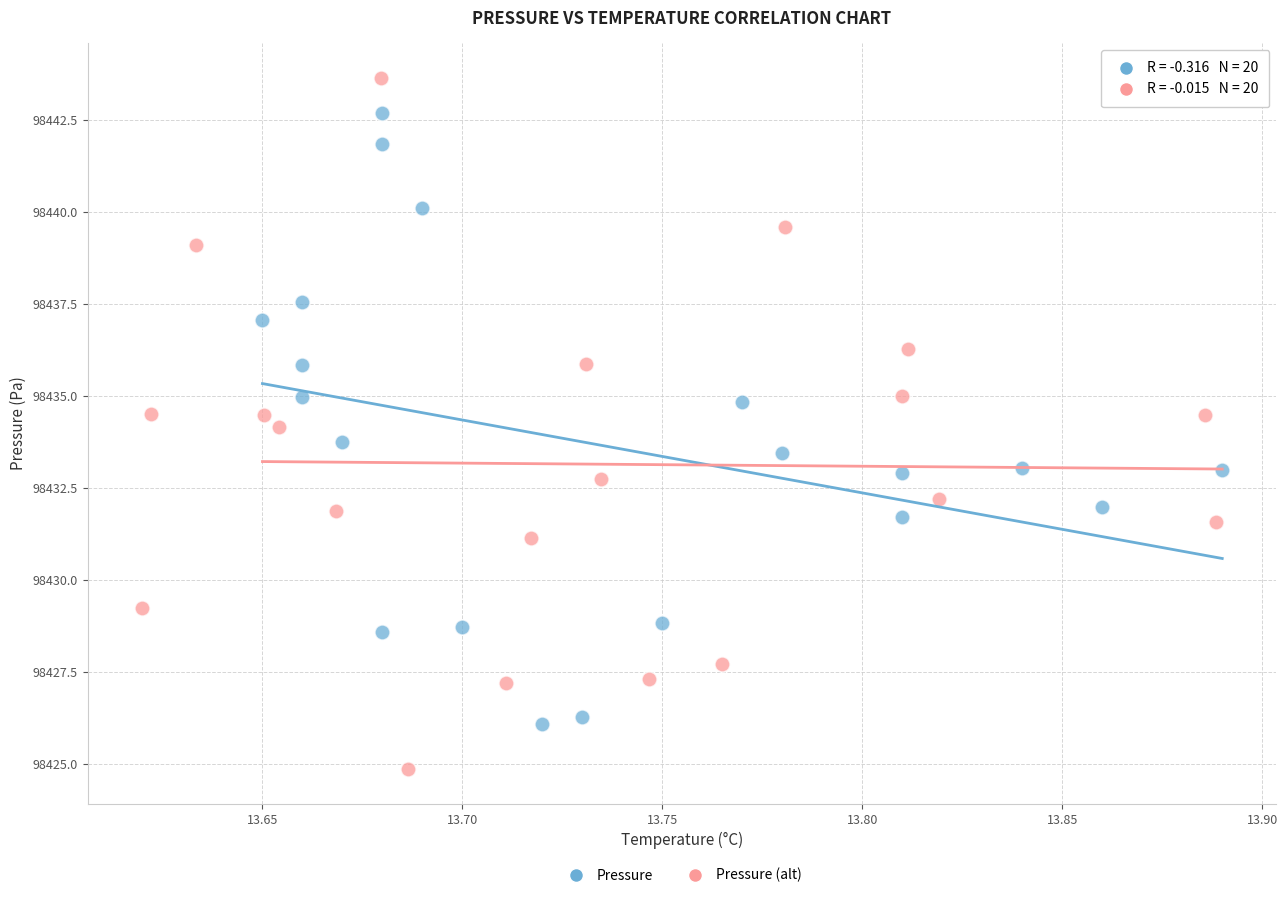

Which series contains the highest Y value?

Pressure (alt)